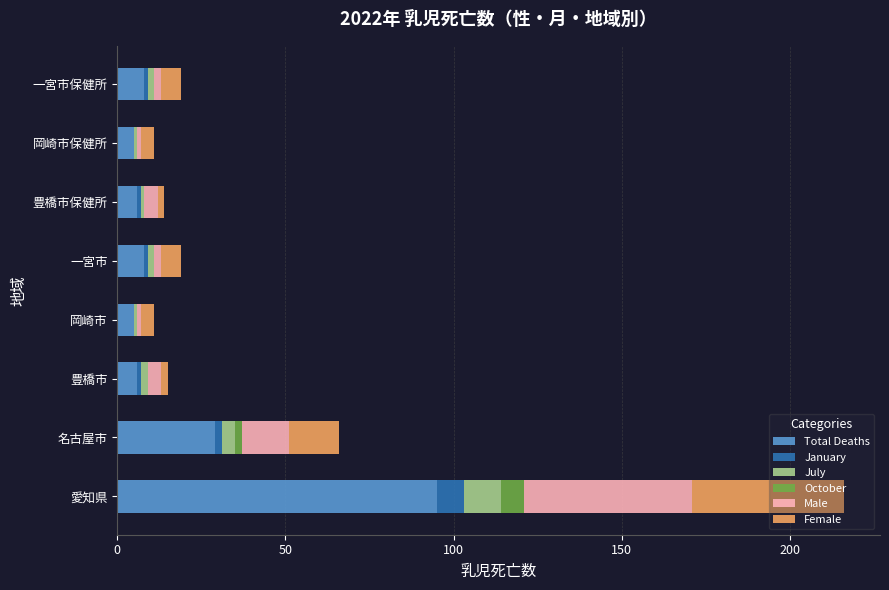

Count the number of data series in this chart.

6